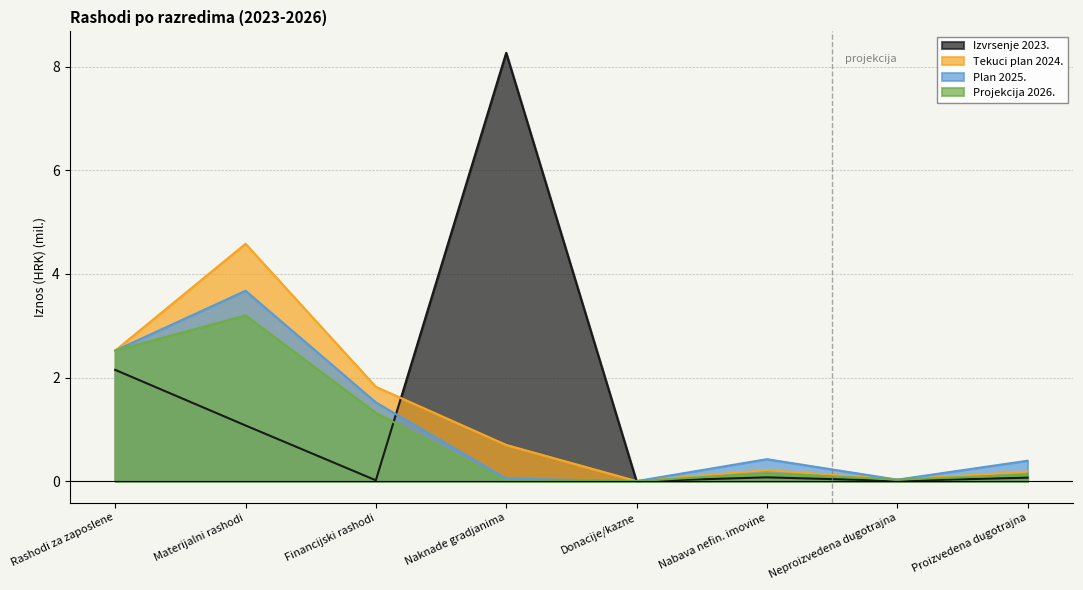

Which series has the largest total across all categories?

Izvrsenje 2023.